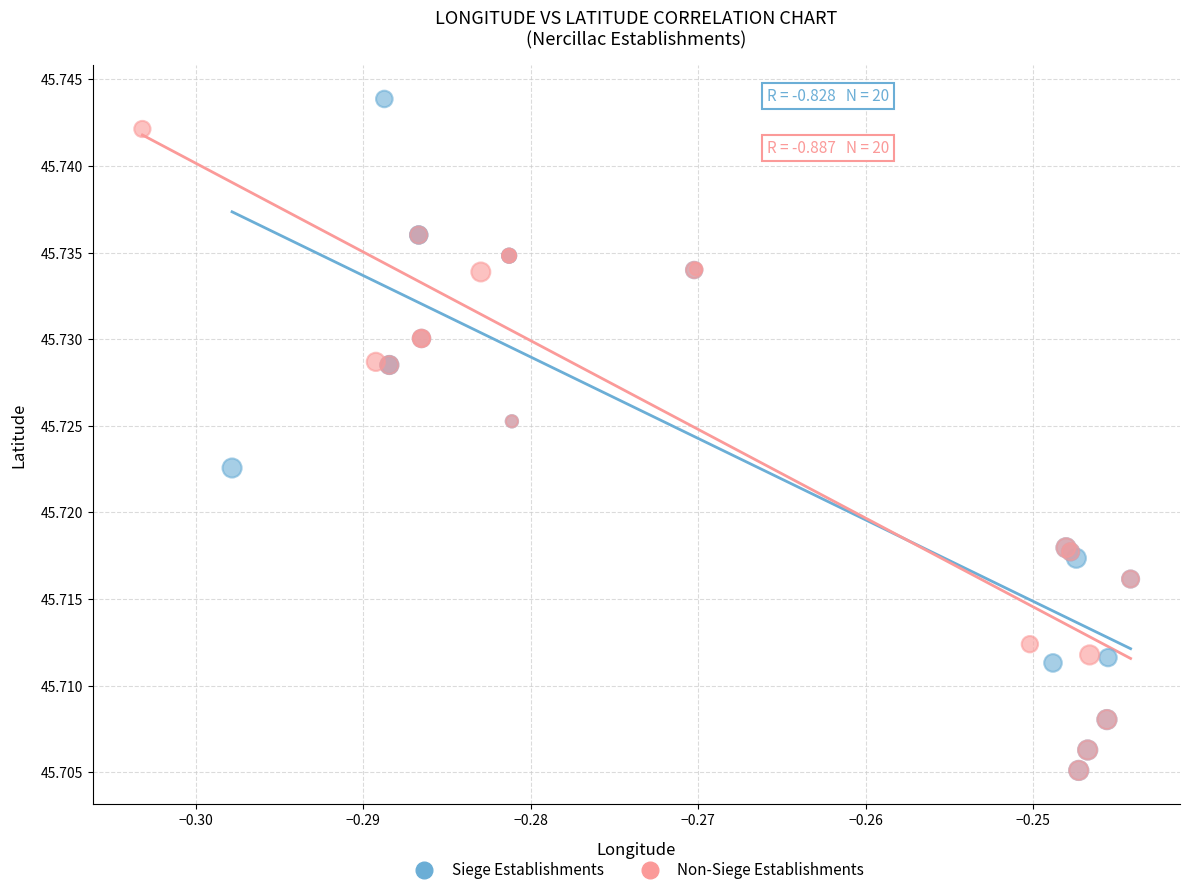

What are all the series names shown in the legend?

Siege Establishments, Non-Siege Establishments